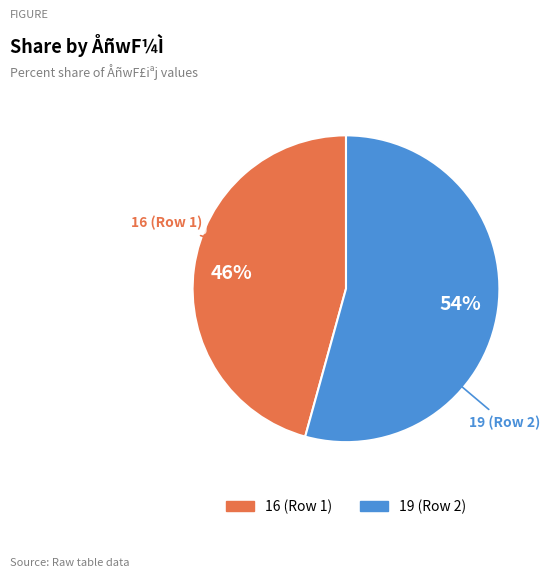

The 16 slice represents 57% of the pie. True or false?

False